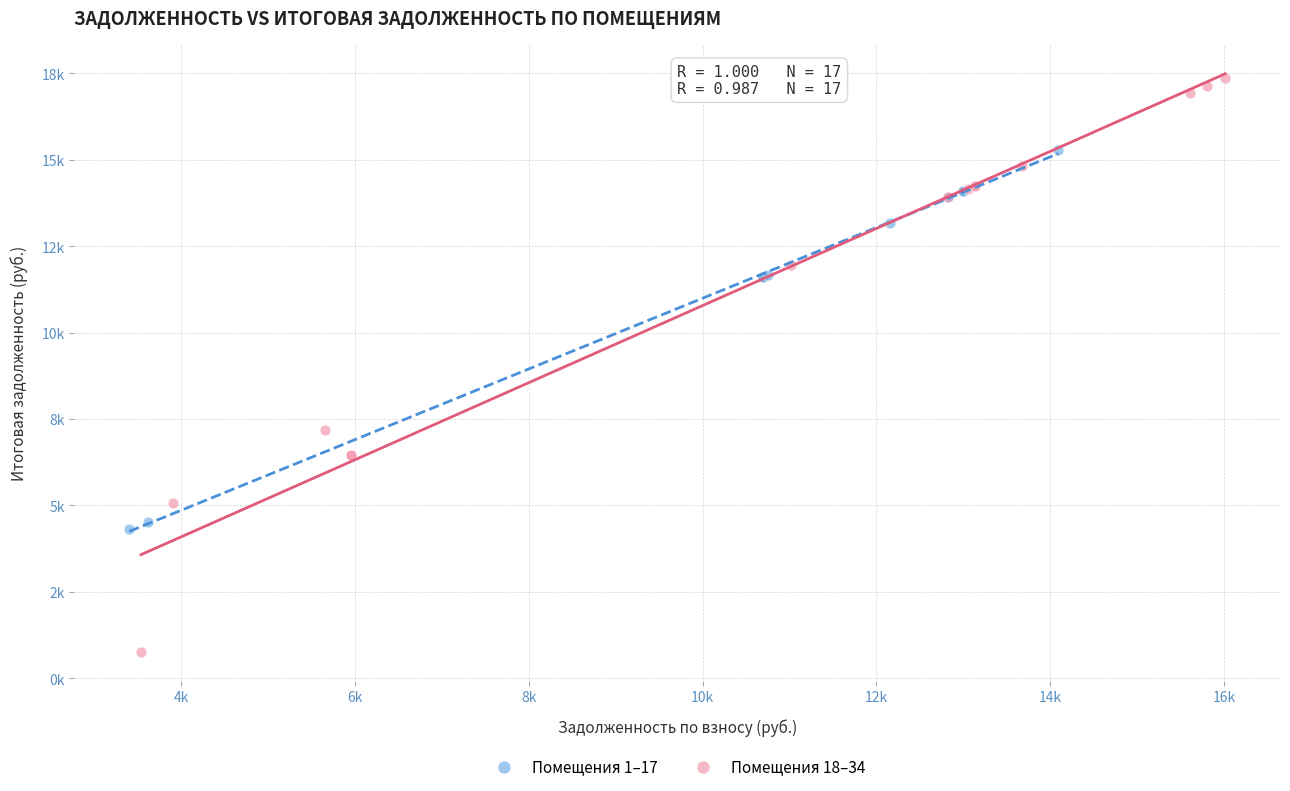

What are all the series names shown in the legend?

Помещения 1–17, Помещения 18–34